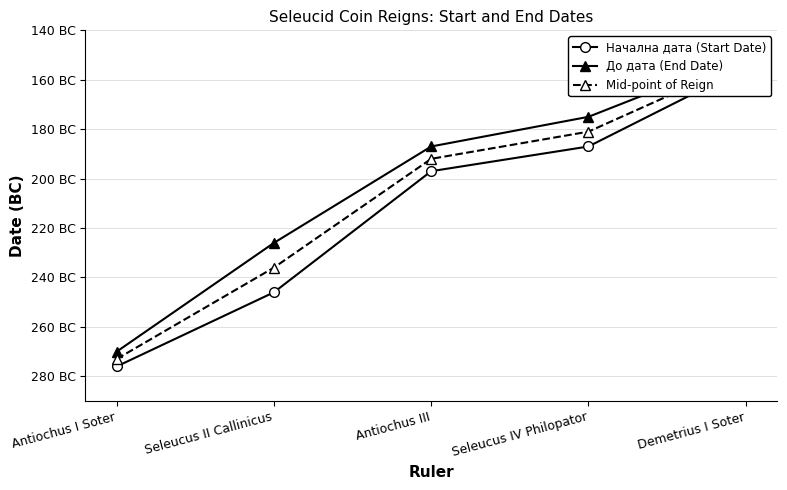

Reading left to right, transcribe all the data shown in this chart.

Начална дата (Start Date): Antiochus I Soter=-276.0	Seleucus II Callinicus=-246.0	Antiochus III=-197.0	Seleucus IV Philopator=-187.0	Demetrius I Soter=-155.0
До дата (End Date): Antiochus I Soter=-270.0	Seleucus II Callinicus=-226.0	Antiochus III=-187.0	Seleucus IV Philopator=-175.0	Demetrius I Soter=-150.0
Mid-point of Reign: Antiochus I Soter=-273.0	Seleucus II Callinicus=-236.0	Antiochus III=-192.0	Seleucus IV Philopator=-181.0	Demetrius I Soter=-152.5